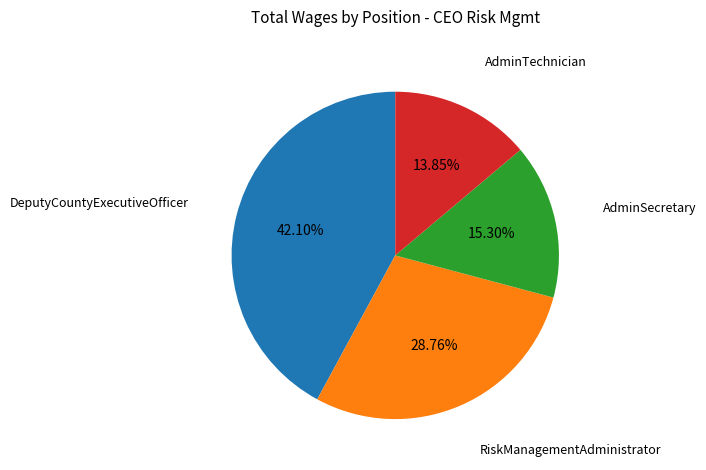

Which category has the smallest portion of the pie?

AdminTechnician